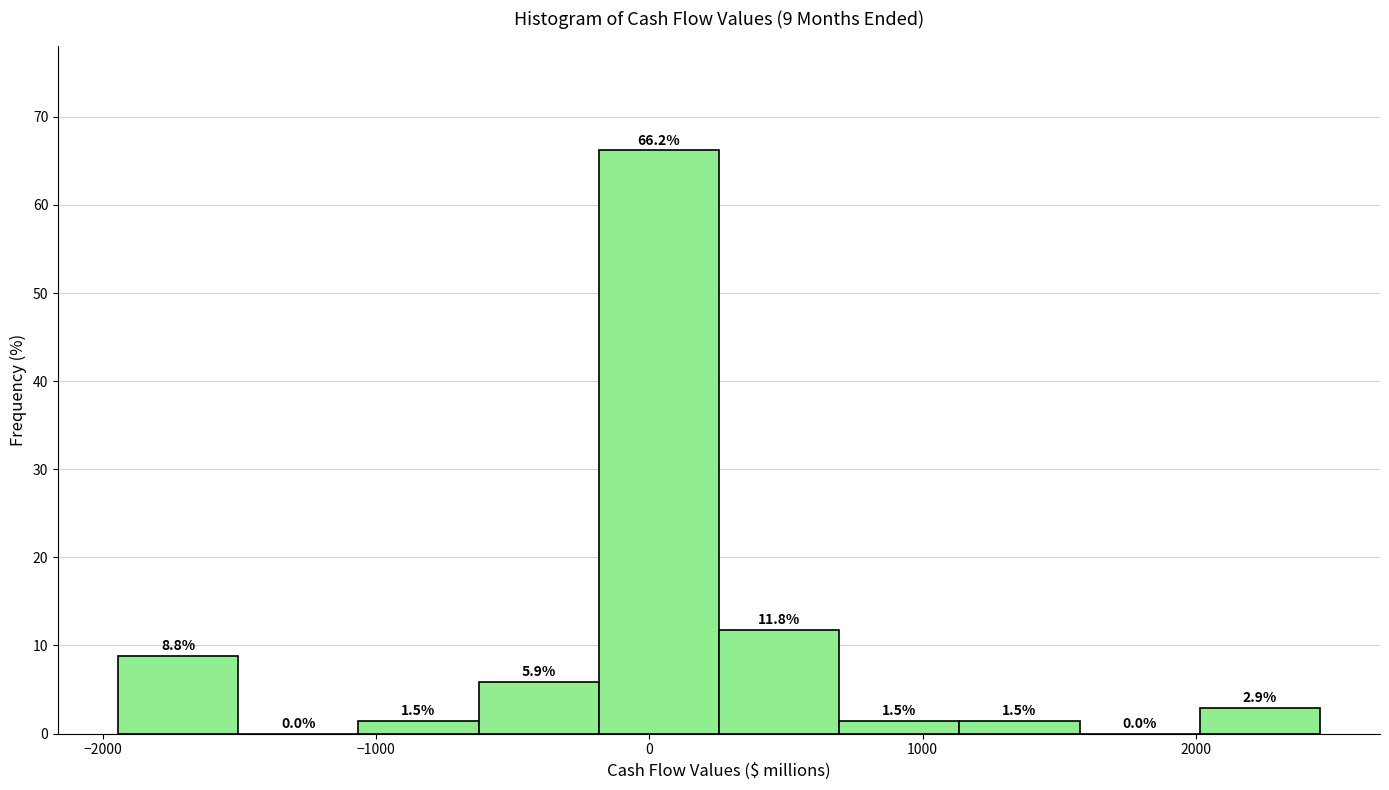

How tall is the bar that spans 700 to 1100 on the x-axis? The bar edges are not printed on the chart, so give them approximately, as read against the axis.

1.5